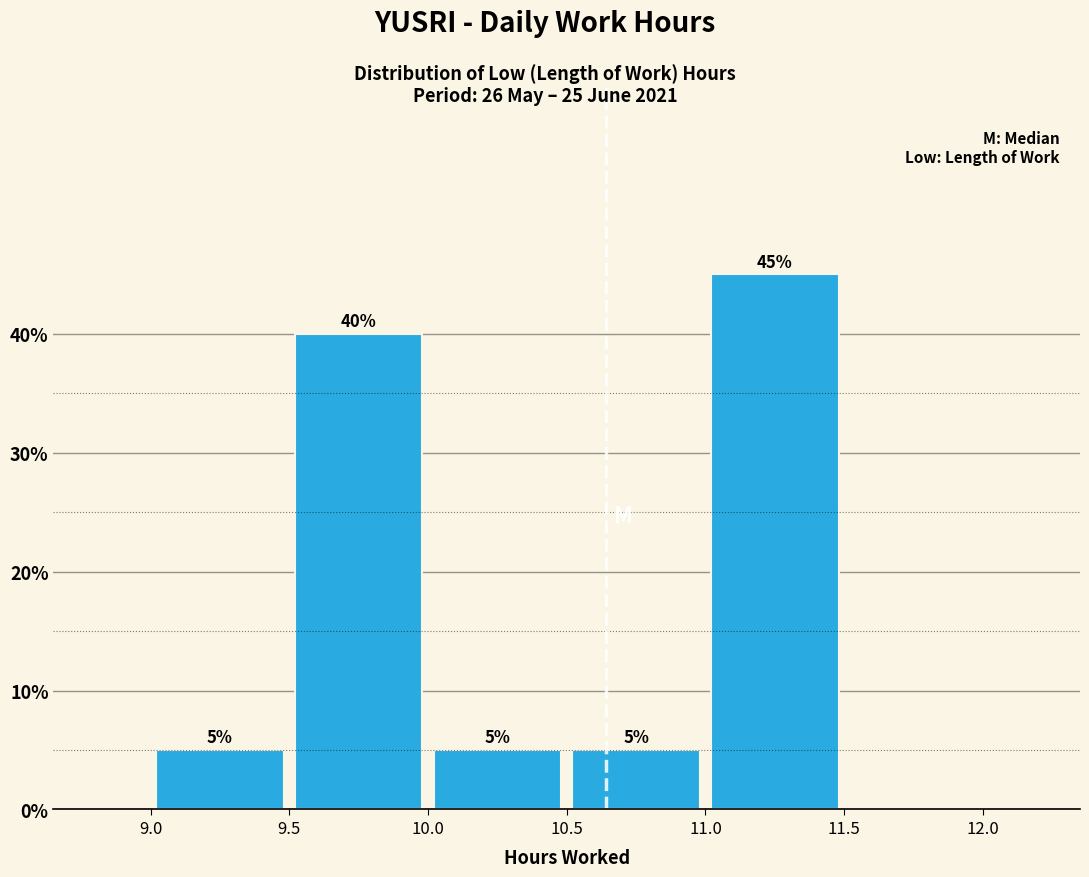

Which range on the x-axis has the tallest bar?

11.0 to 11.5